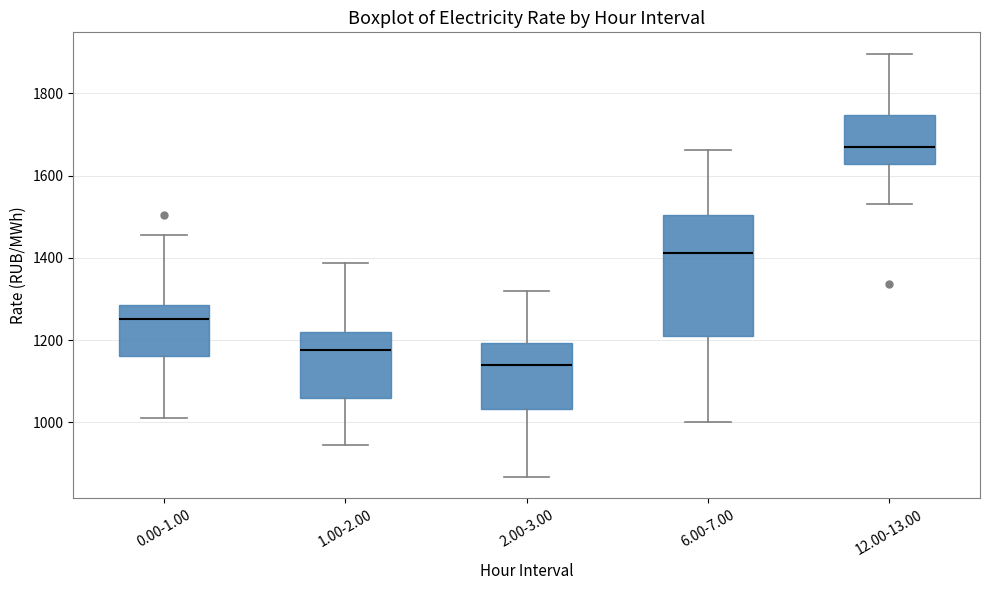

Which box's median line is the lowest?

2.00-3.00